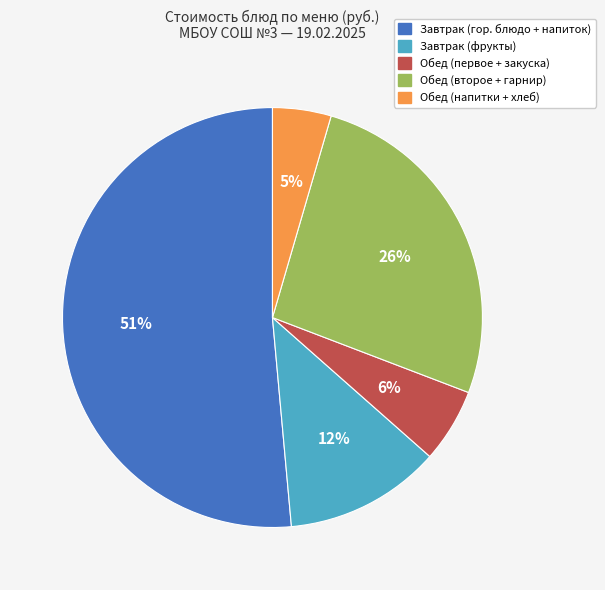

Rank the categories by value from highest to lowest.

Завтрак (гор. блюдо + напиток), Обед (второе + гарнир), Завтрак (фрукты), Обед (первое + закуска), Обед (напитки + хлеб)